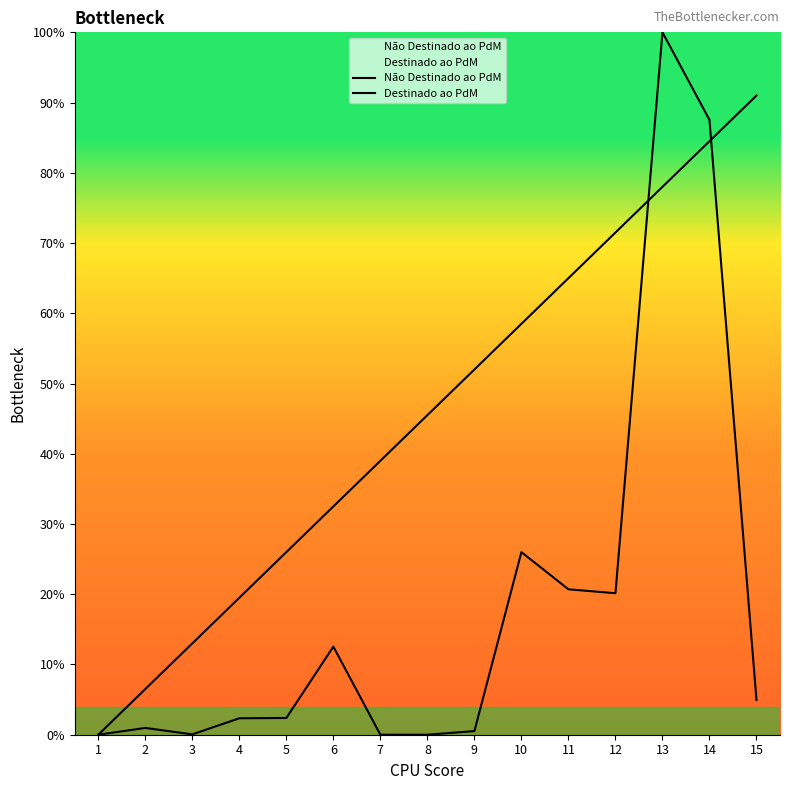

Which category has the lowest value across all series?

1